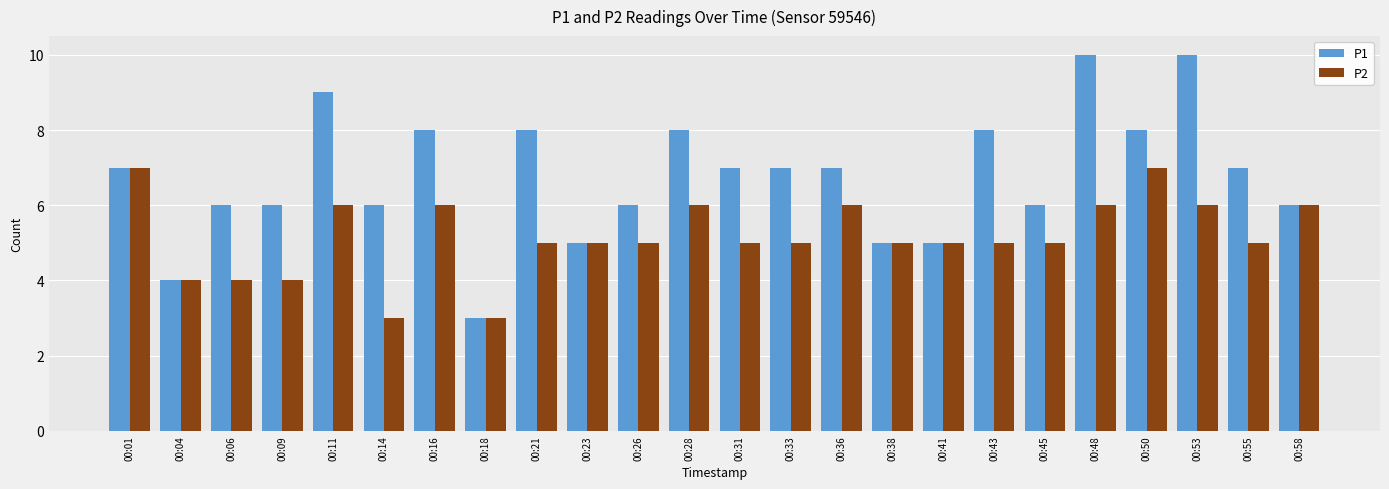

True or false: P1 has a value of 5 at 00:38.

True